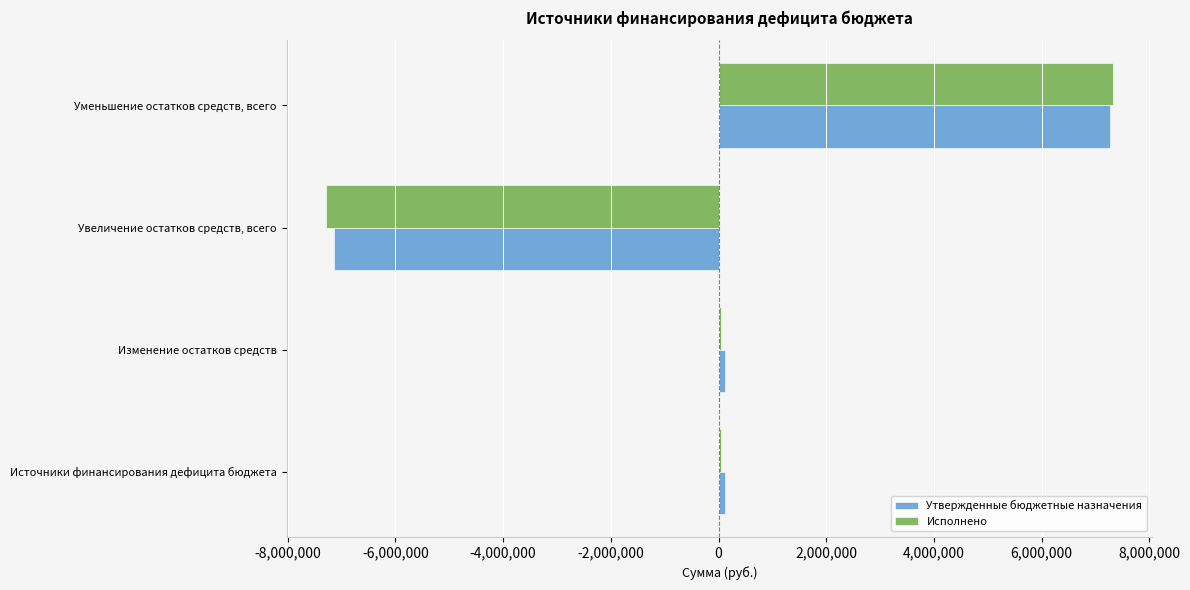

At which label does Исполнено reach its peak?

Уменьшение остатков средств, всего